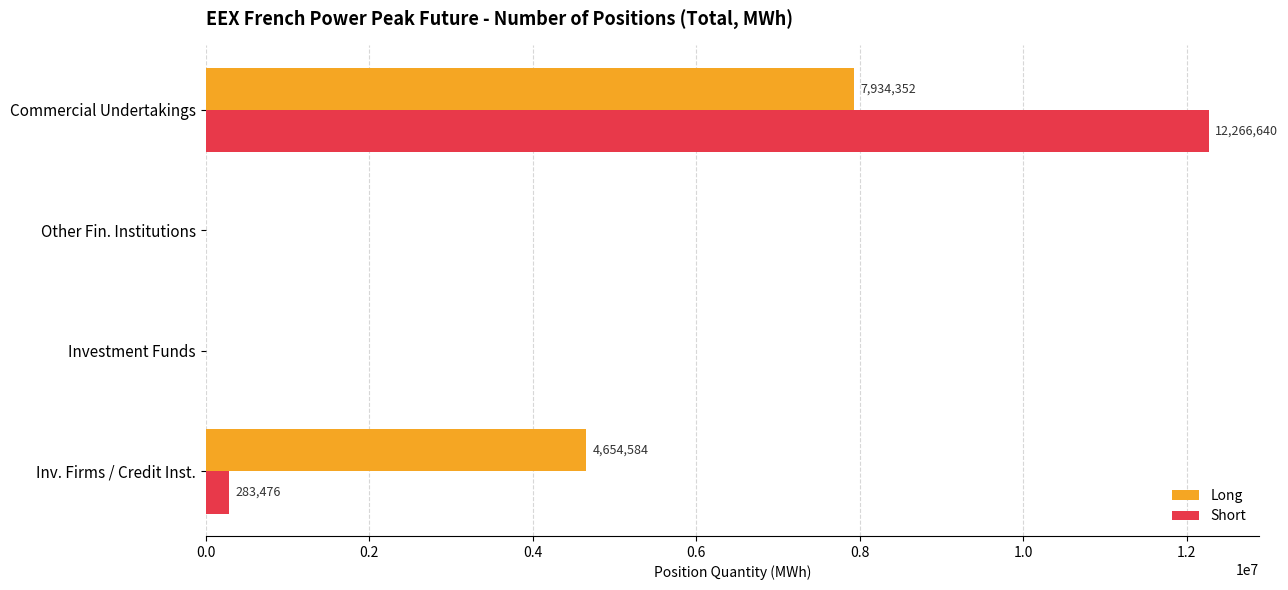

What is the maximum value for Long?

7934352